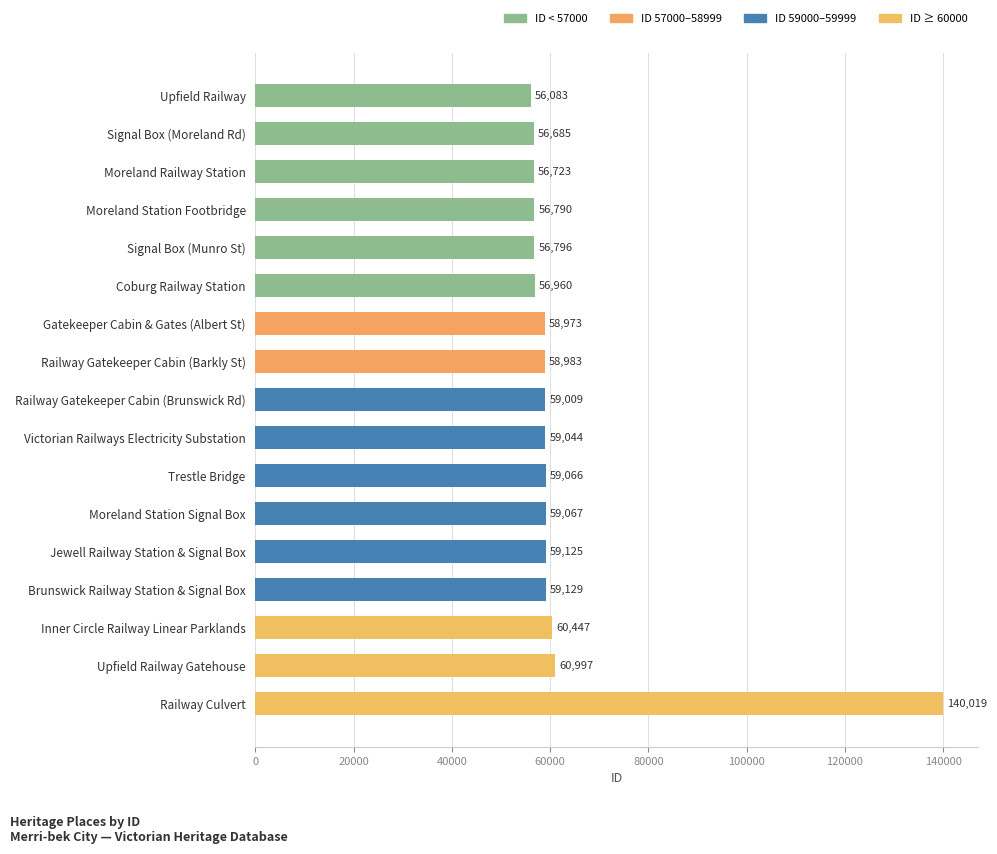

What is the label of the 9th bar from the top?

Railway Gatekeeper Cabin (Brunswick Rd)